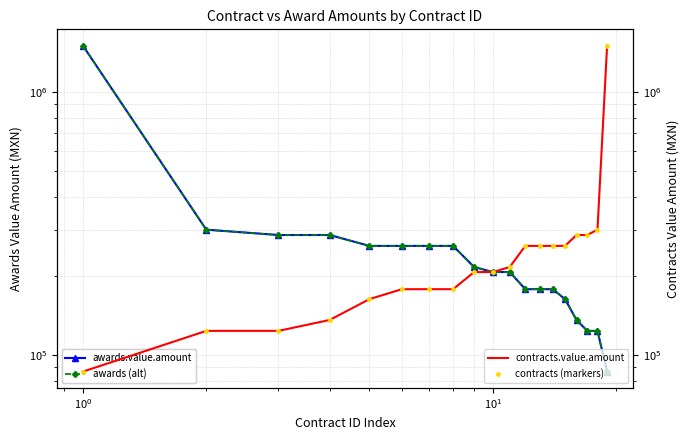

True or false: awards.value.amount and contracts (markers) cross at least once.

False